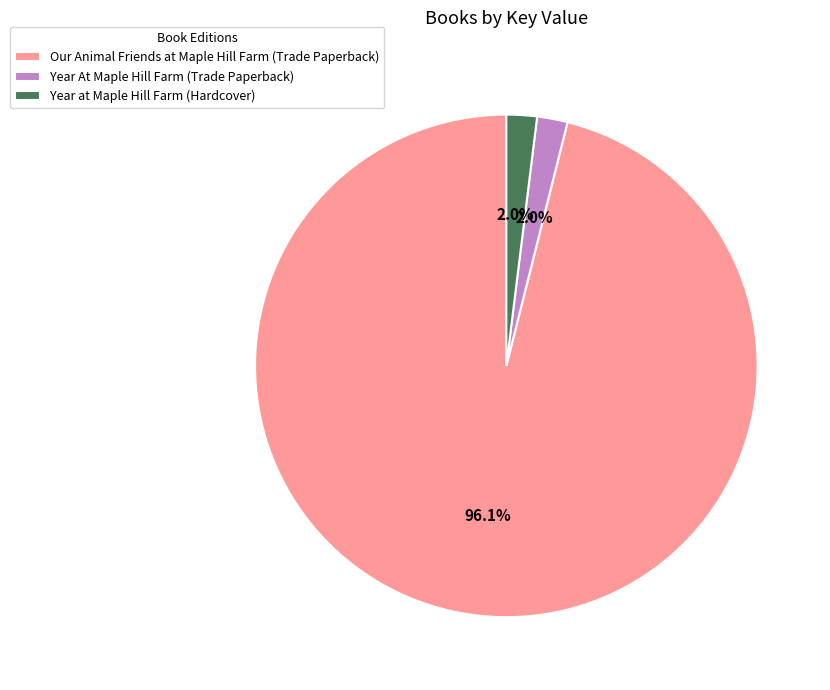

What is the majority slice?

Our Animal Friends at Maple Hill Farm (Trade Paperback)